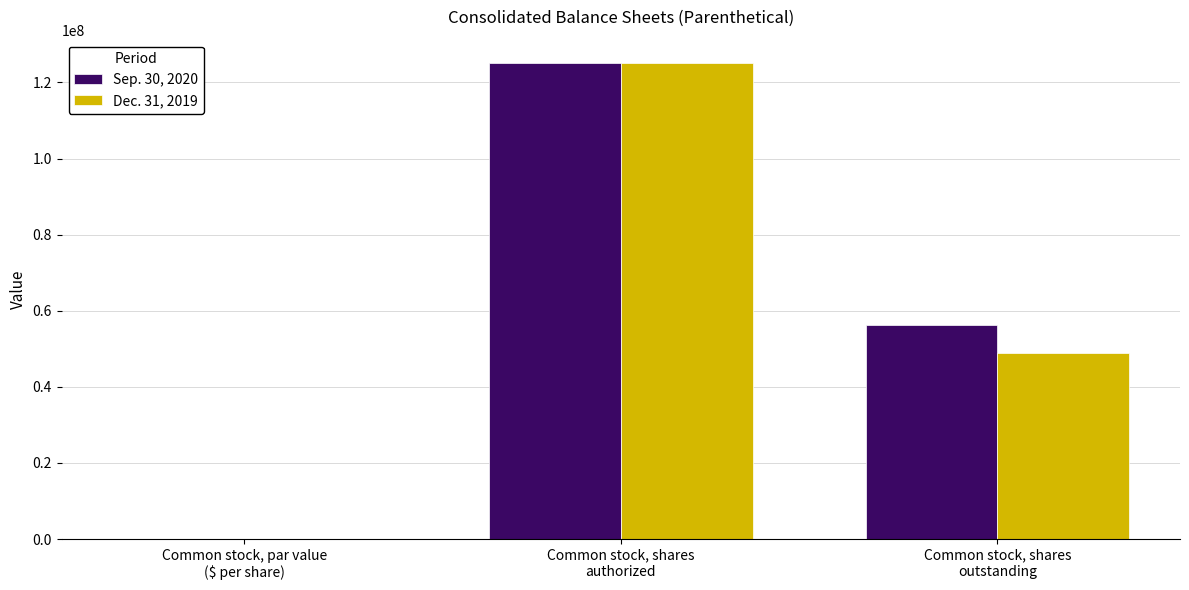

What is the sum of all Dec. 31, 2019 values?

173958763.0